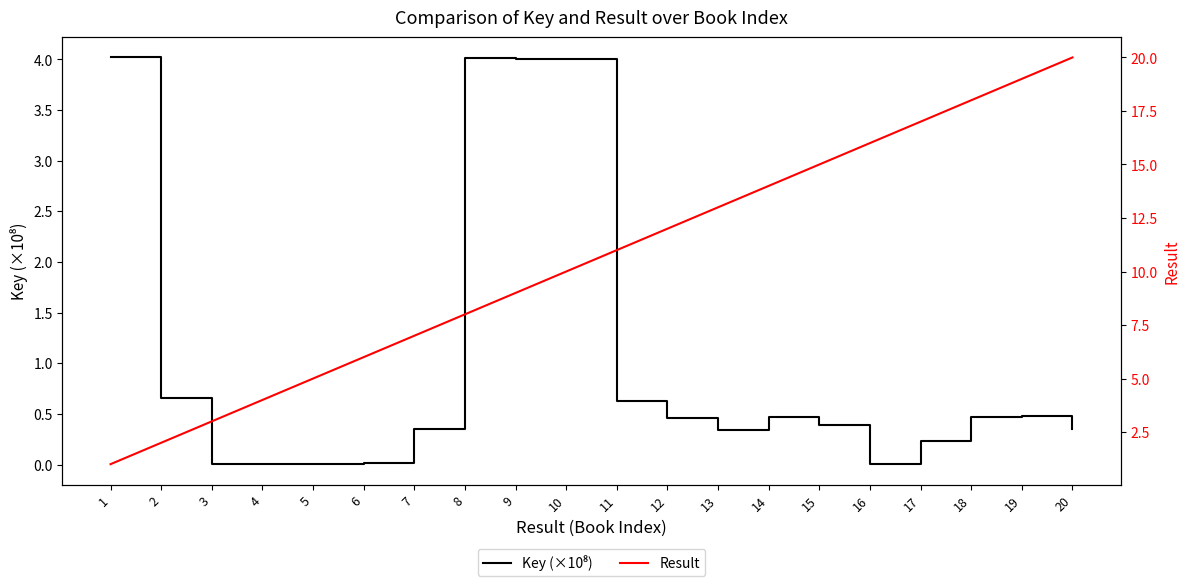

Is it true that Key (×10⁸) equals 0.8 at 19?

False